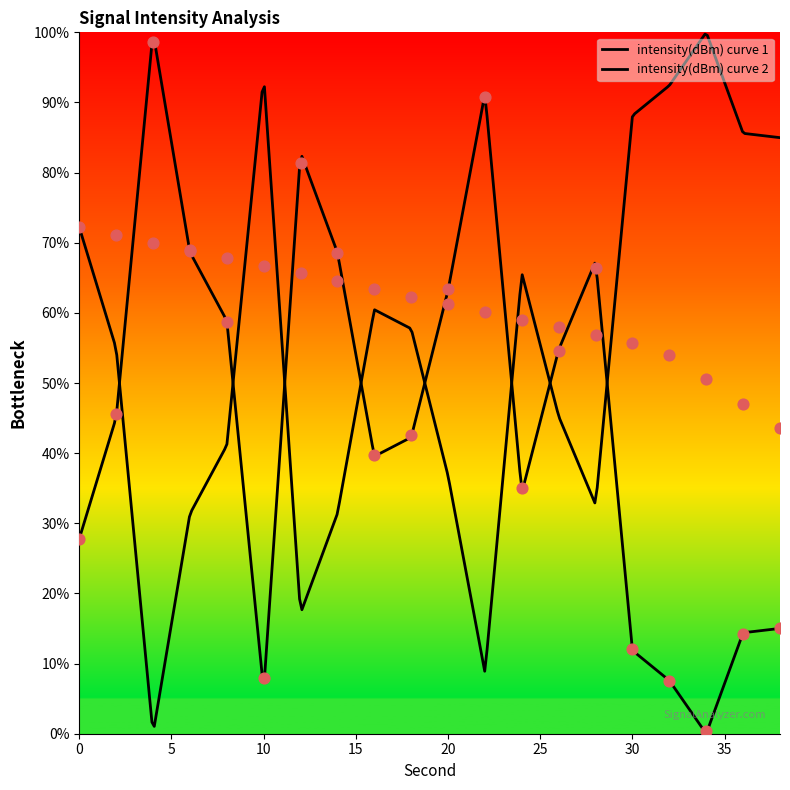

Which has a higher value, 14 or 20?

14